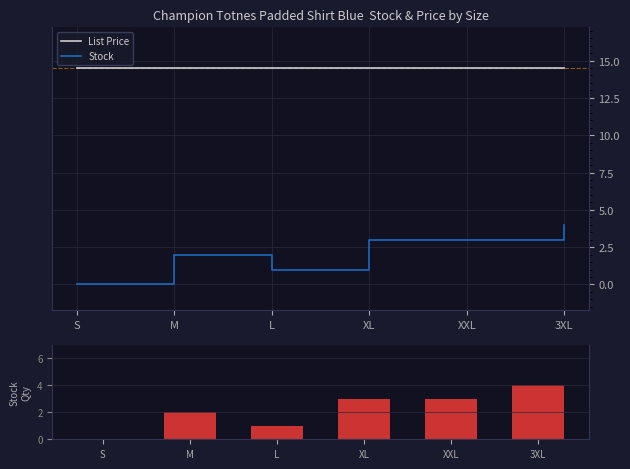

Which series has the widest spread of values?

Stock